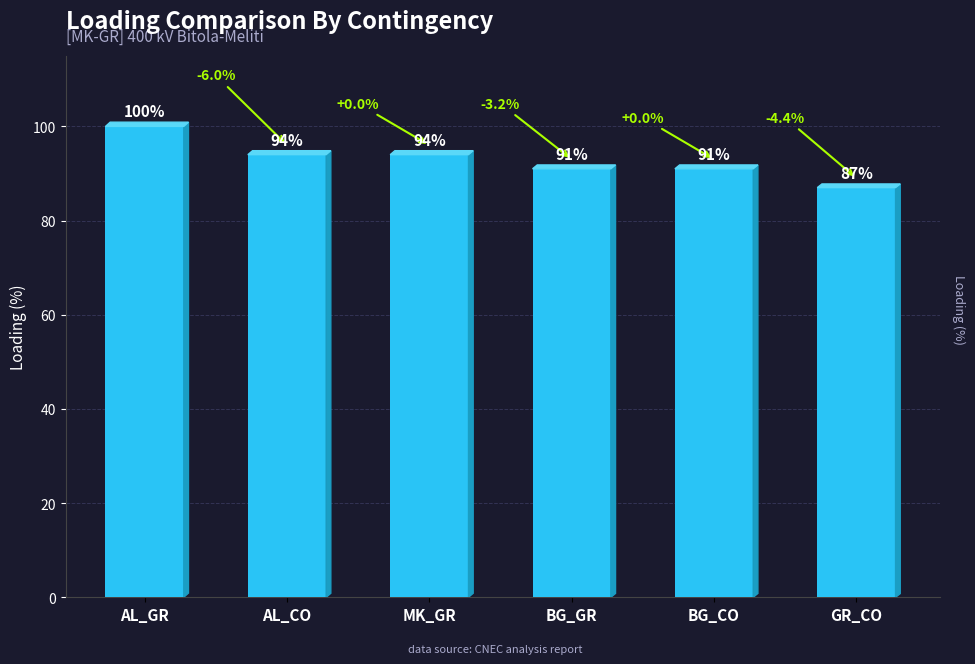

What is the maximum value shown in the chart?

100